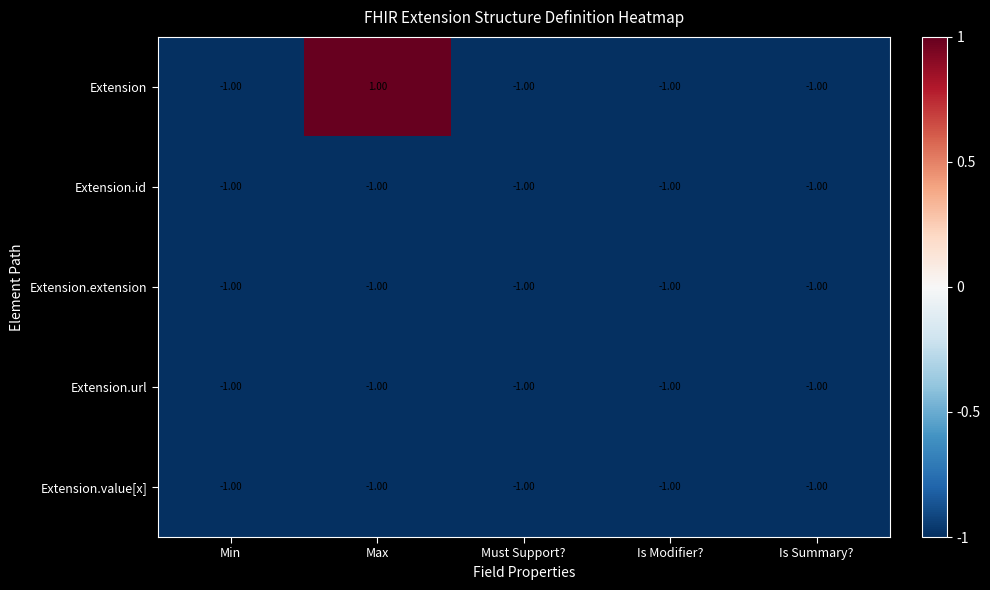

What is the sum of all Extension.id values?

-5